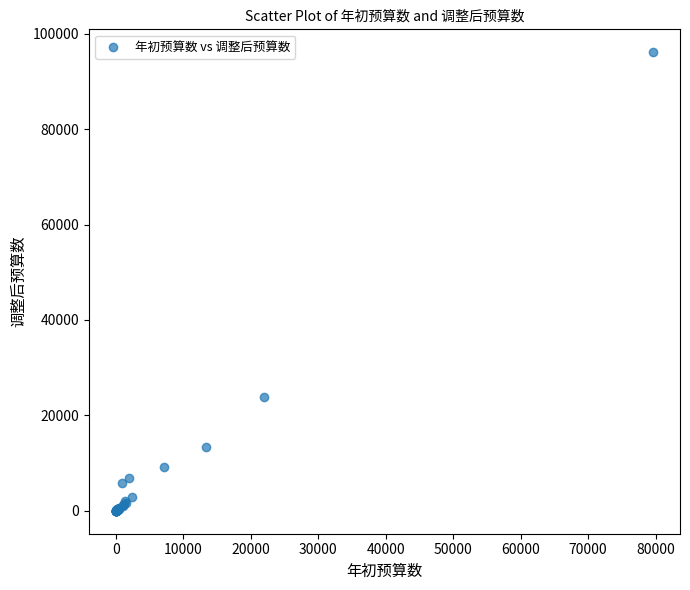

What Y value in the scatter plot is closest to 48061?

23764.3